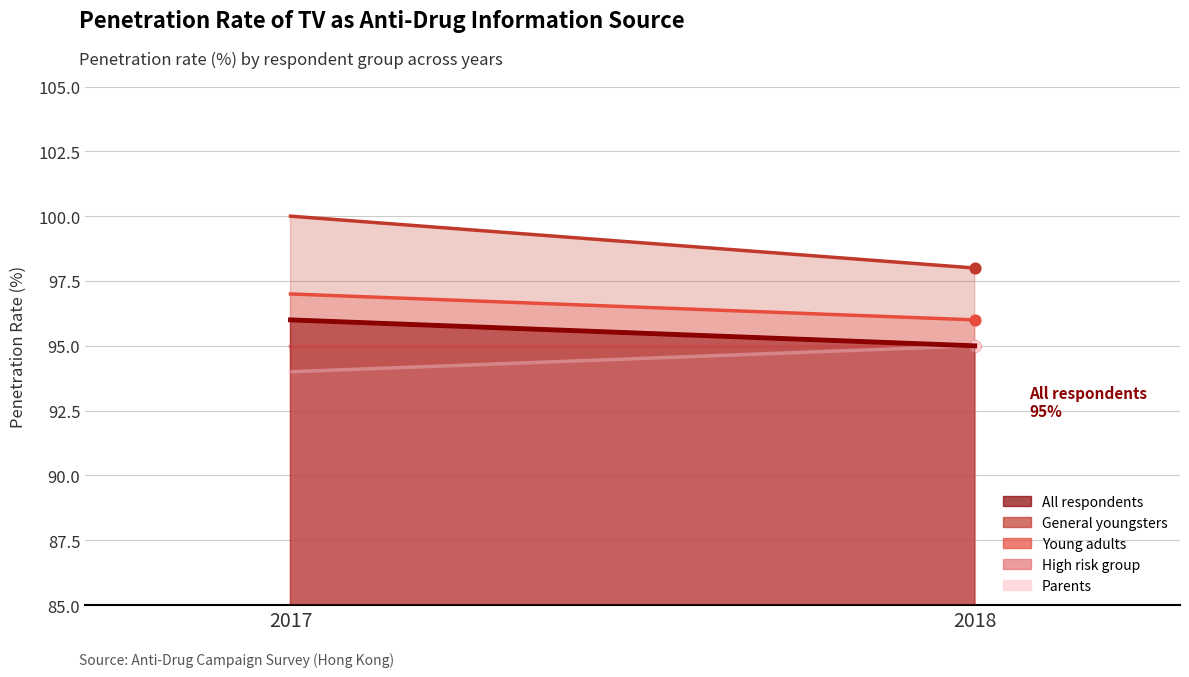

Which series has the largest total across all categories?

General youngsters